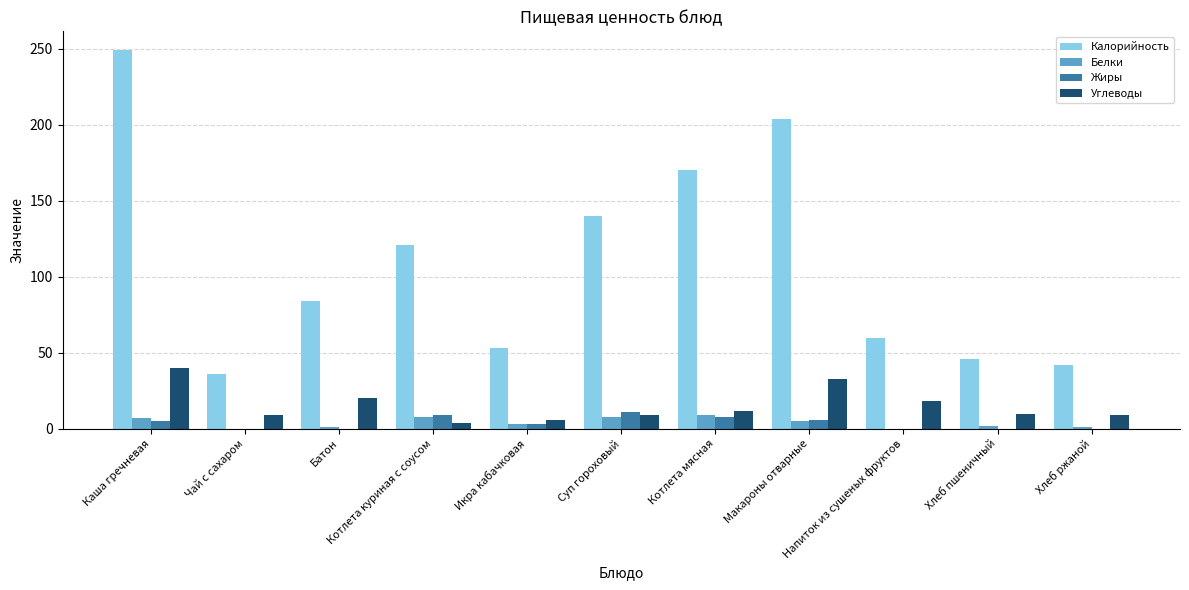

Count the number of data series in this chart.

4